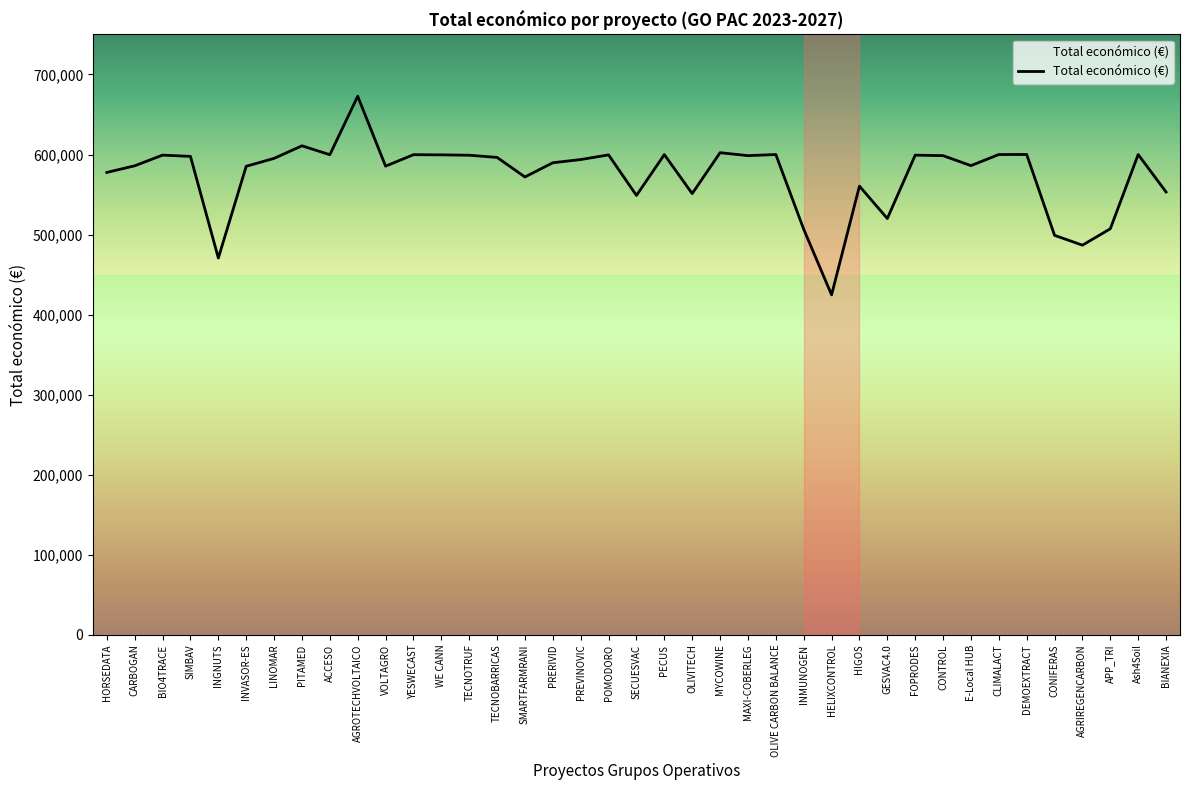

At which category does the data reach its first local valley?

INGNUTS